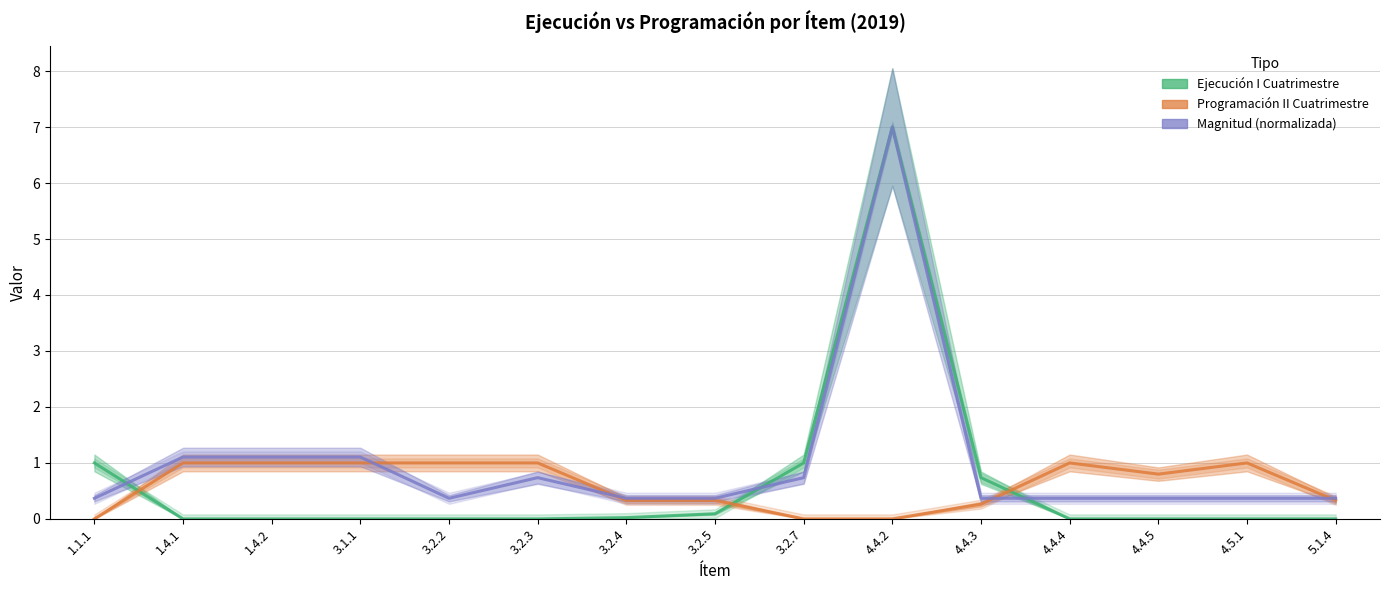

Which series has the widest spread of values?

Ejecución I Cuatrimestre